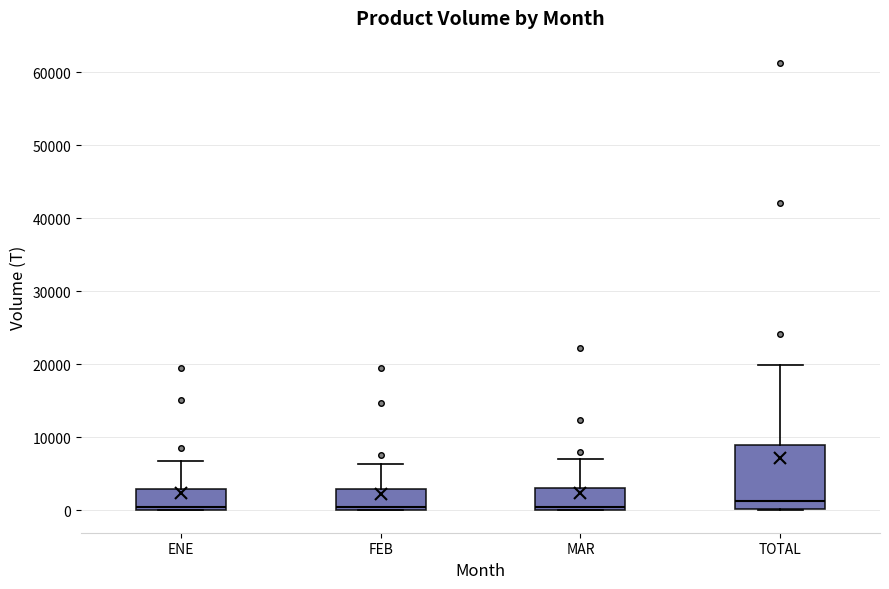

Where does the upper whisker of the box for TOTAL end on the y-axis? The values are not printed on the chart, so give them approximately, as read against the axis.

20000